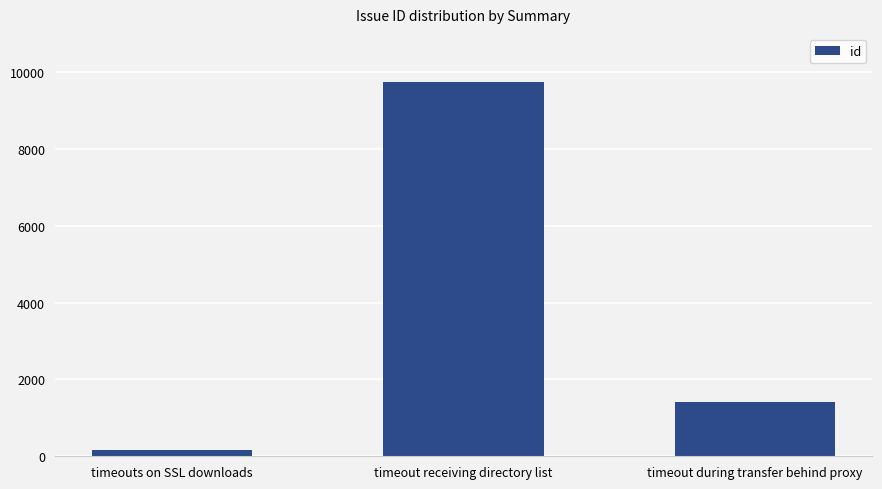

What is the average value?

3780